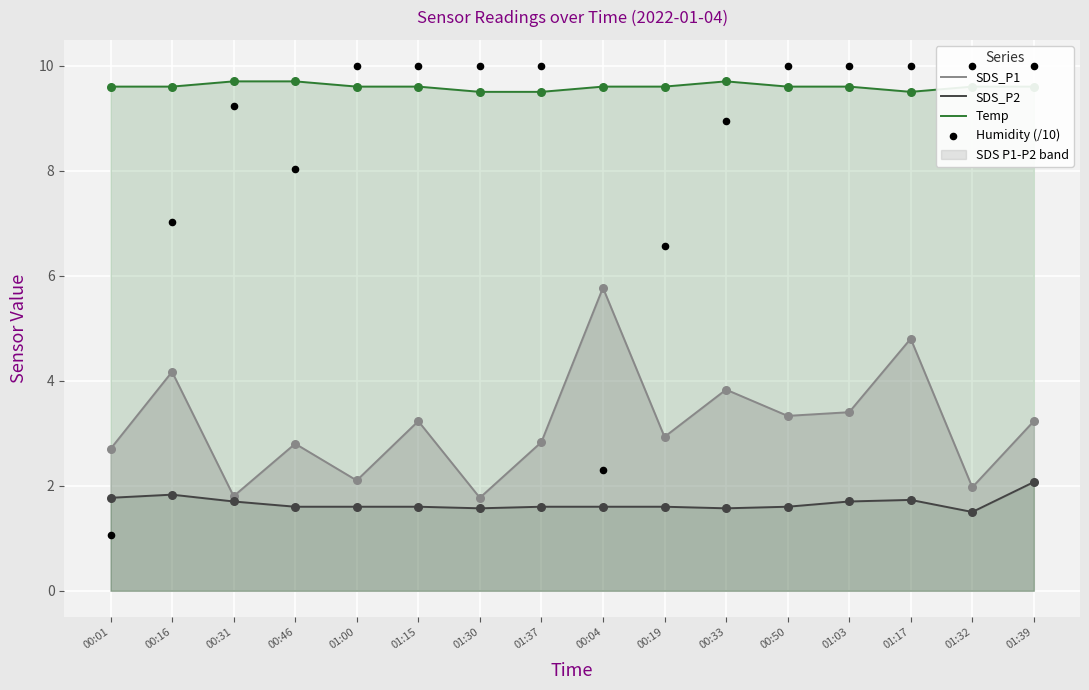

Which series contains the lowest Y value?

Humidity (/10)